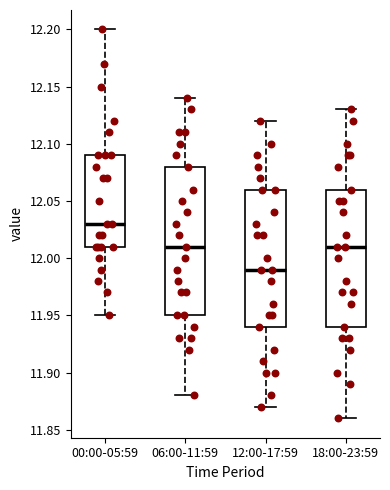

Which box is the tallest, from its lower edge to its upper edge?

06:00-11:59